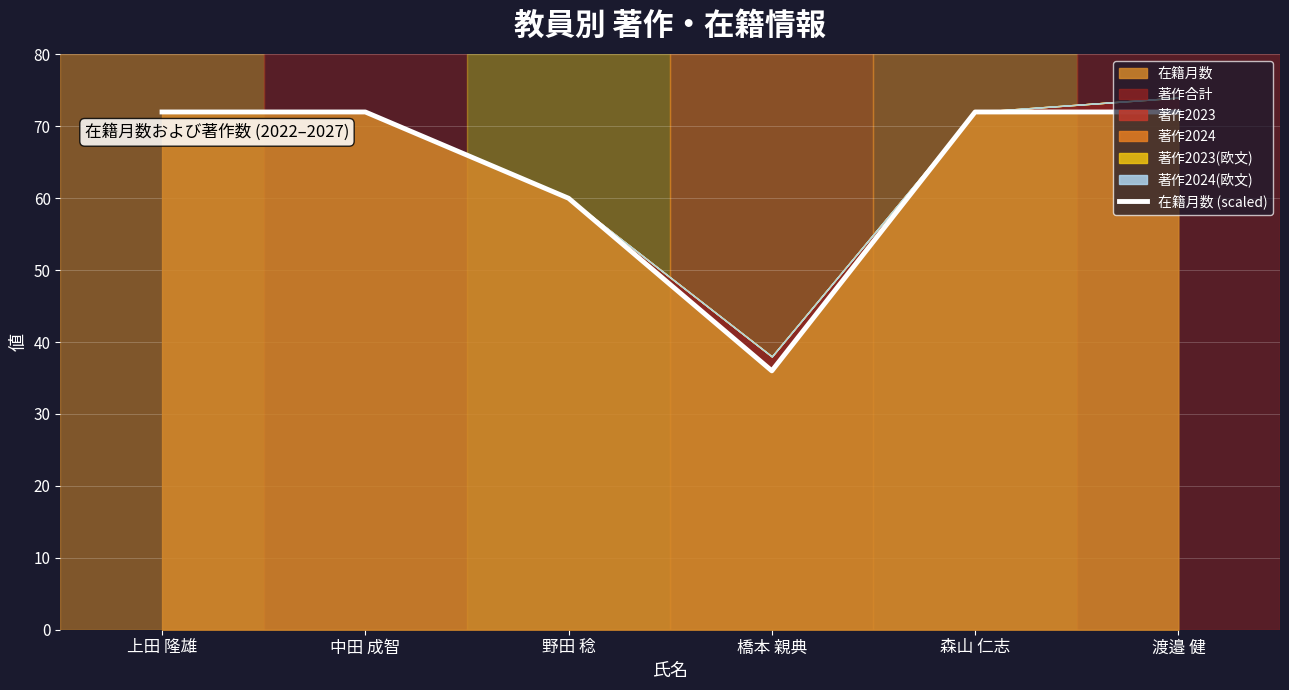

What is the label of the 1st point from the right?

渡邉 健